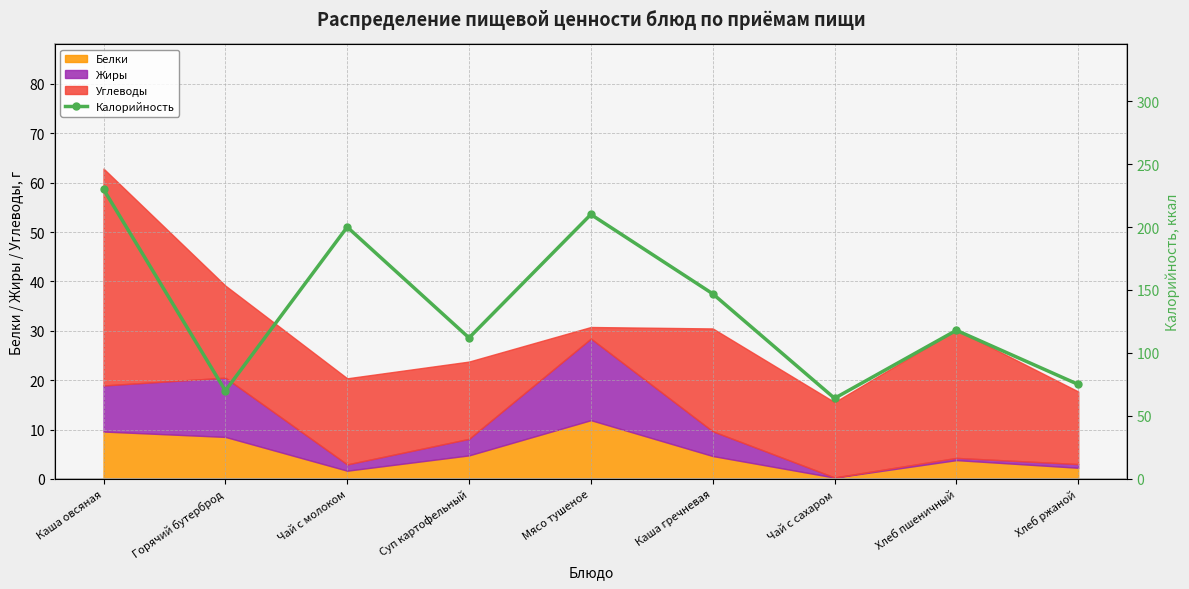

List the labels in order of value, largest first.

Каша овсяная, Мясо тушеное, Чай с молоком, Каша гречневая, Хлеб пшеничный, Суп картофельный, Хлеб ржаной, Горячий бутерброд, Чай с сахаром